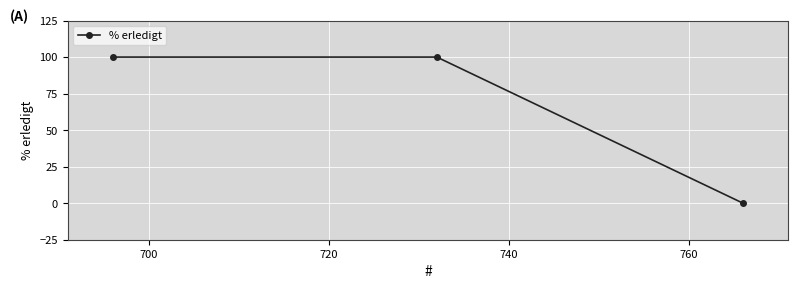

What is the sum of all values?

200